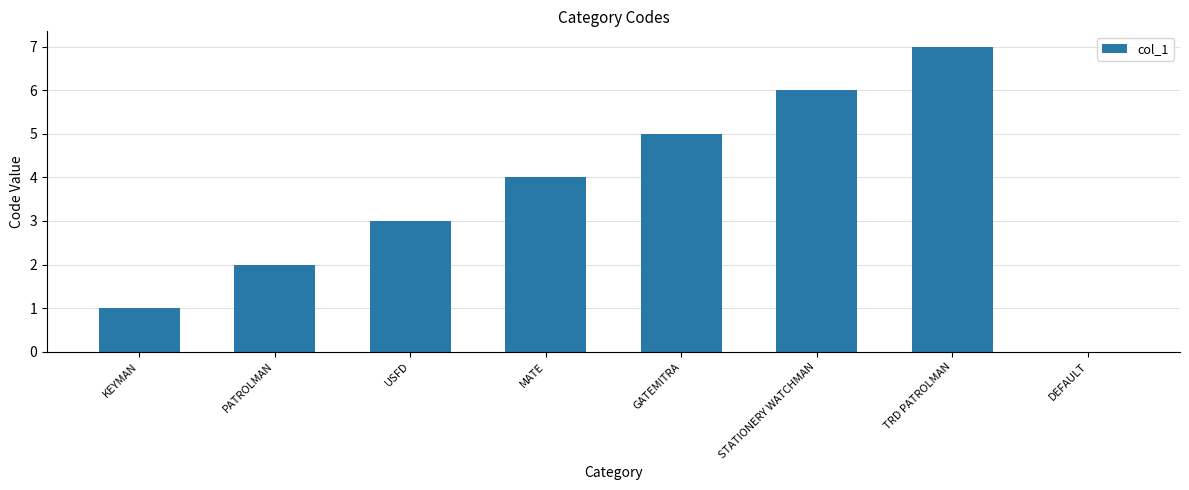

True or false: the data shows 4 at USFD.

False